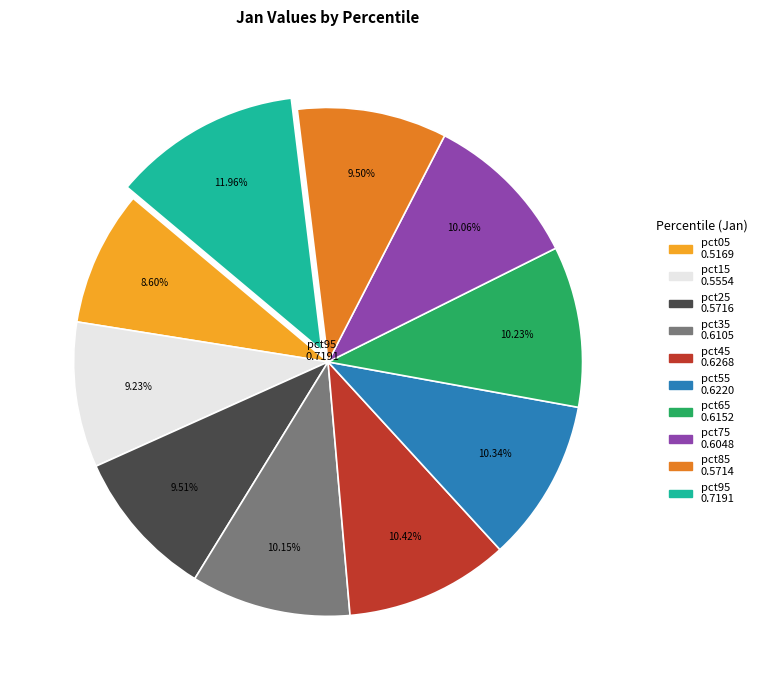

What percentage is the pct75 slice, to the nearest percent?

10%